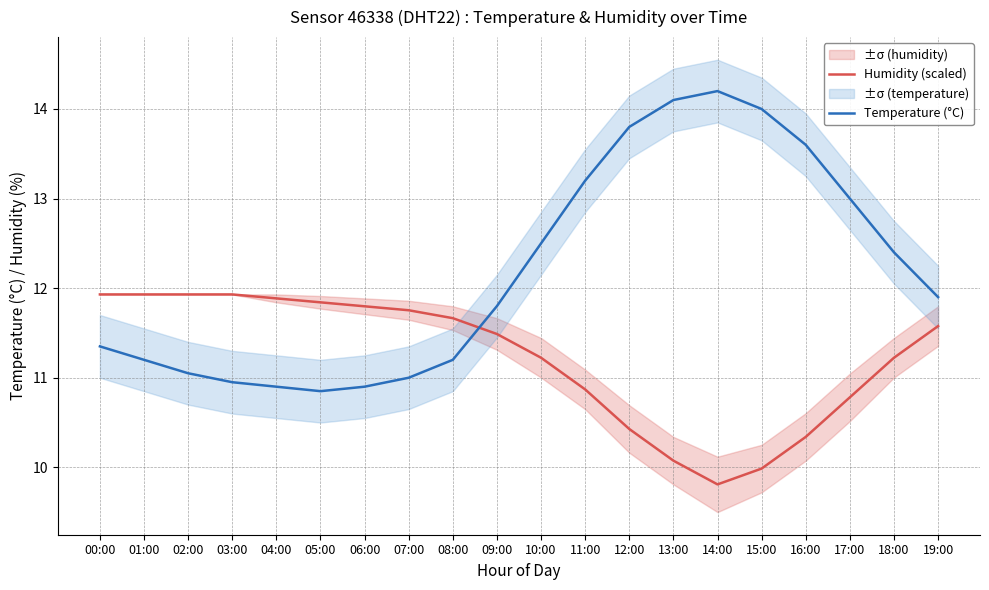

The value of Temperature (°C) at 02:00 is 6.7. True or false?

False